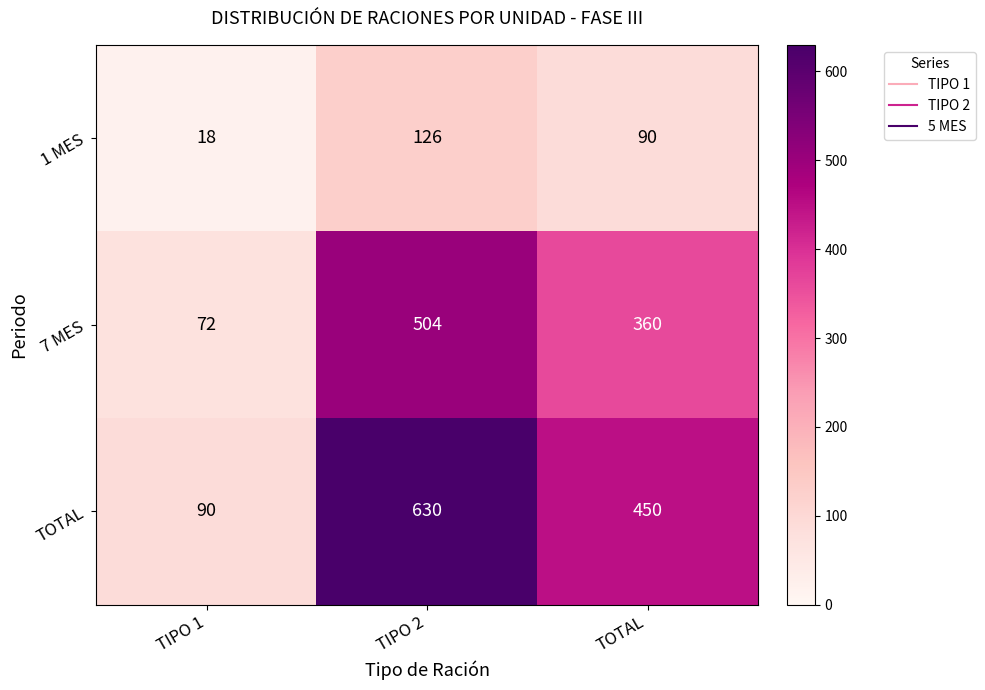

Reading left to right, list all the values displayed in this chart.

1 MES: 18	126	90
7 MES: 72	504	360
TOTAL: 90	630	450